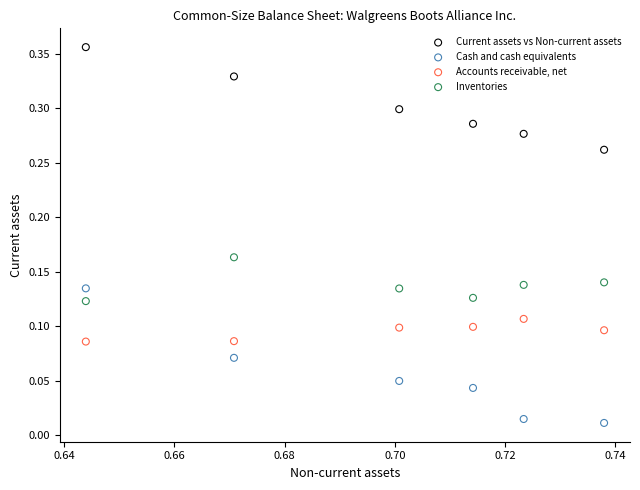

What are all the series names shown in the legend?

Current assets vs Non-current assets, Cash and cash equivalents, Accounts receivable, net, Inventories